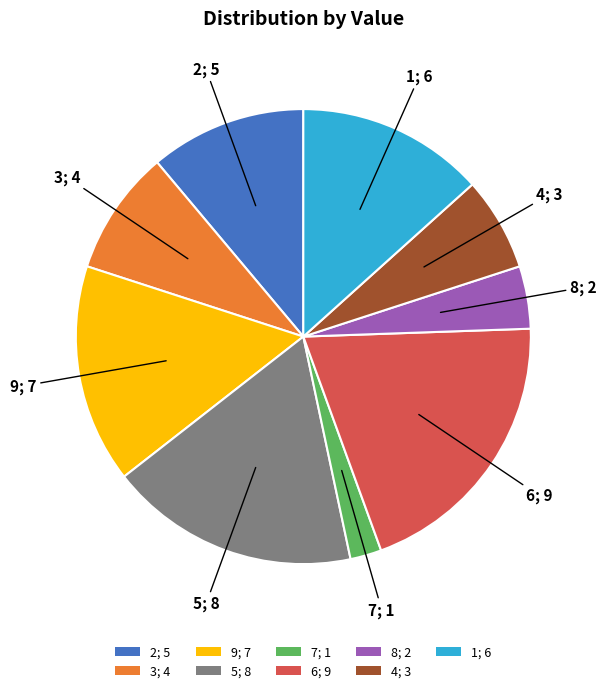

Do 3 and 8 together represent more than half of the pie?

No